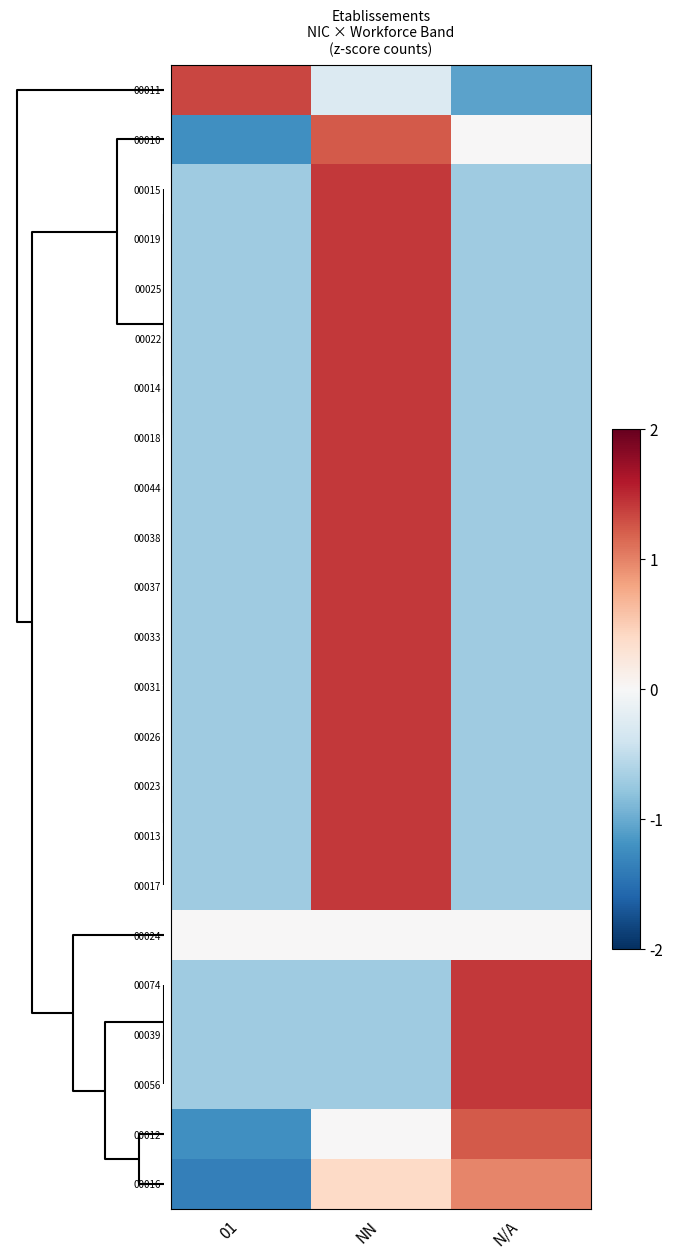

What is the maximum value shown in the chart?

1.4